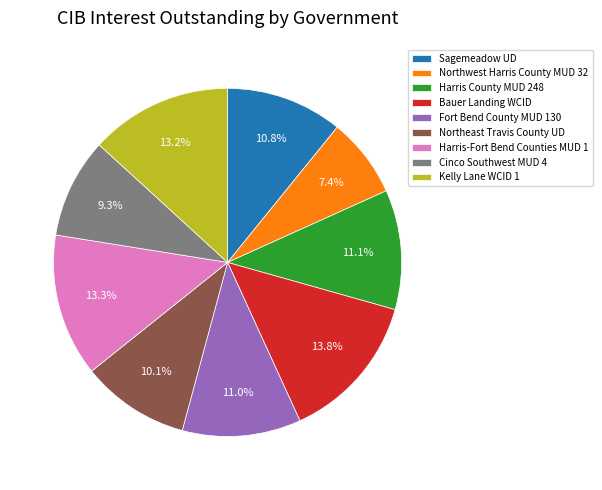

What percentage is NOT represented by Bauer Landing WCID?

86.2%